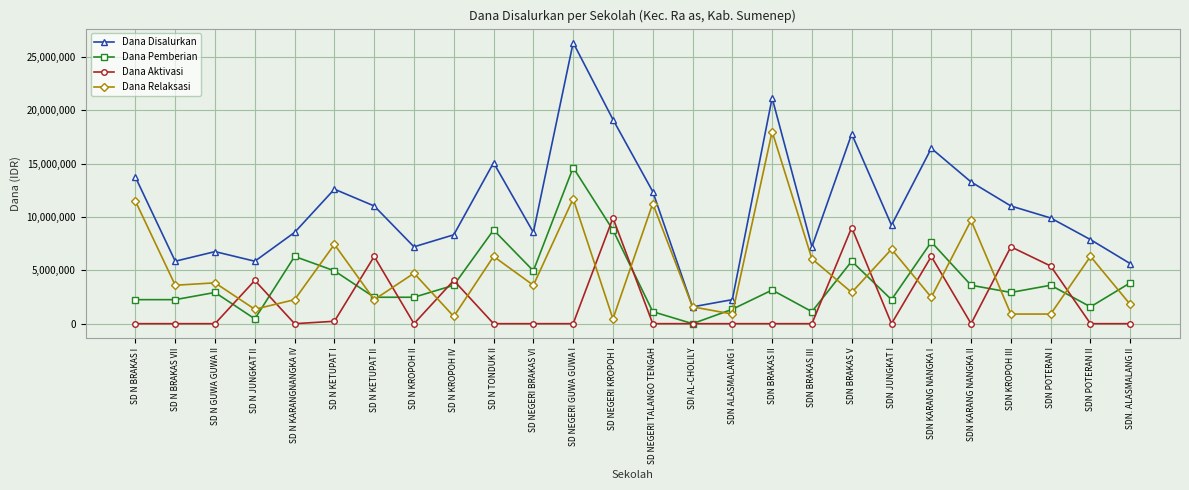

The Dana Disalurkan series shows 5029293 at SD N BRAKAS I. True or false?

False